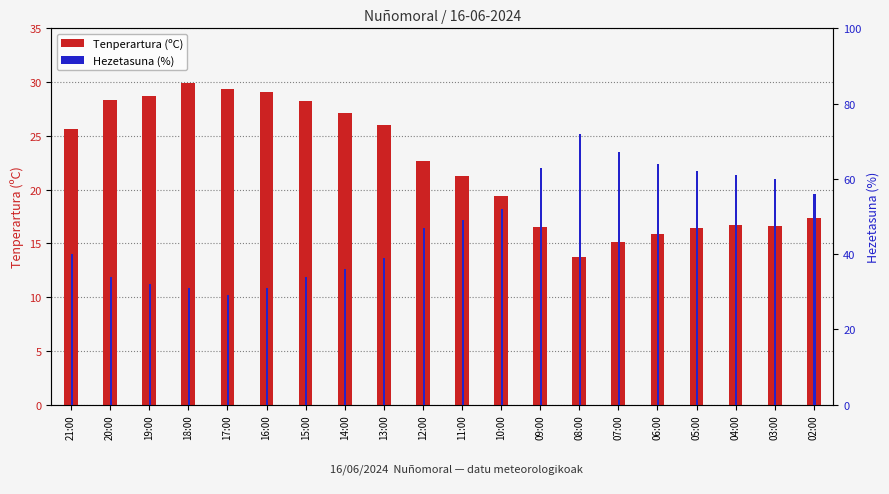

Are the bars horizontal?

No